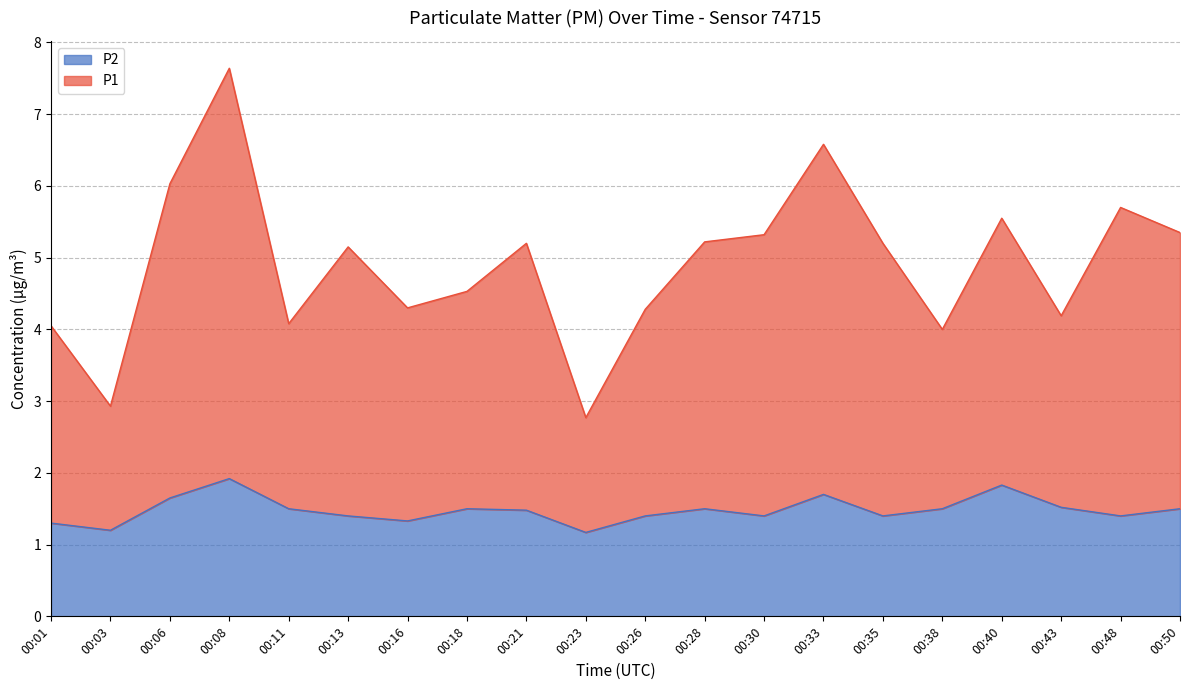

At 00:13, list the series in order from smallest to largest.

P2, P1